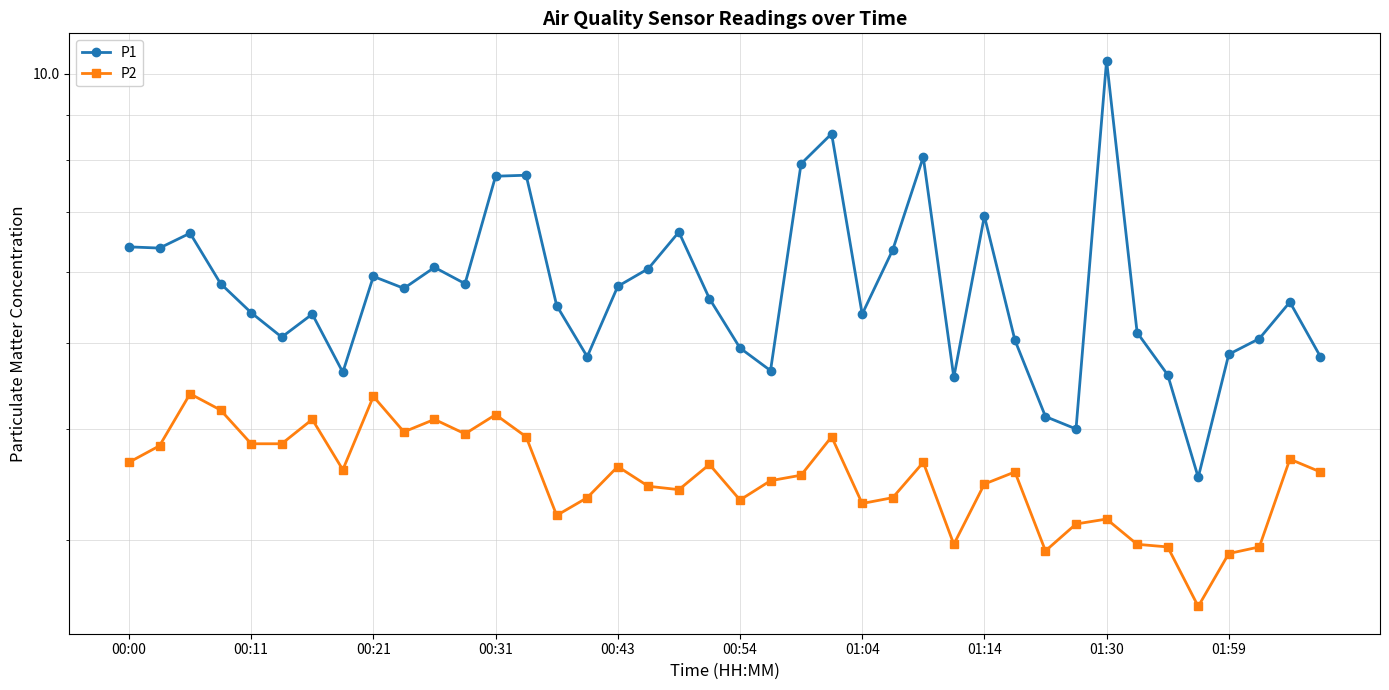

True or false: P2 and P1 cross at least once.

False